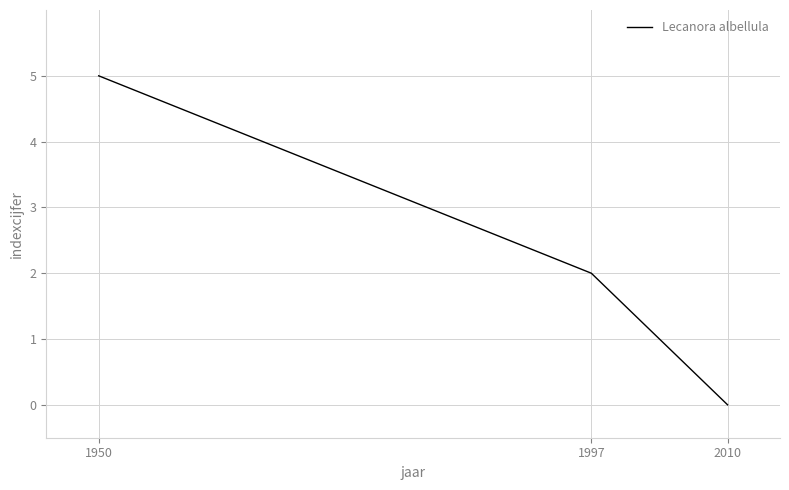

What is the sum of all values?

7